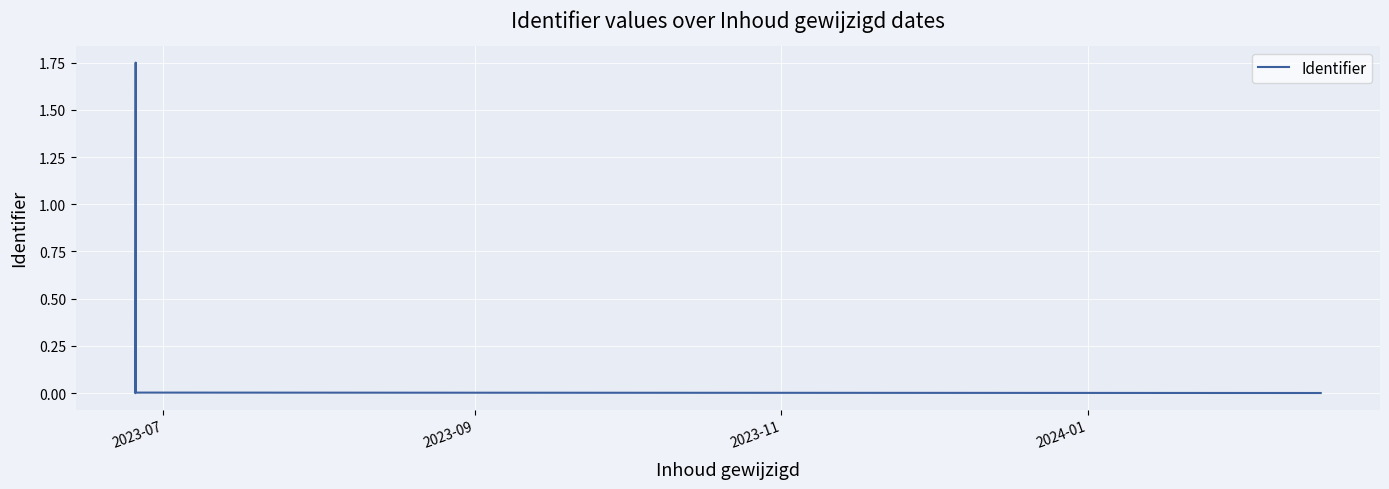

How many interior local peaks (higher than both neighbors) does the data have?

1